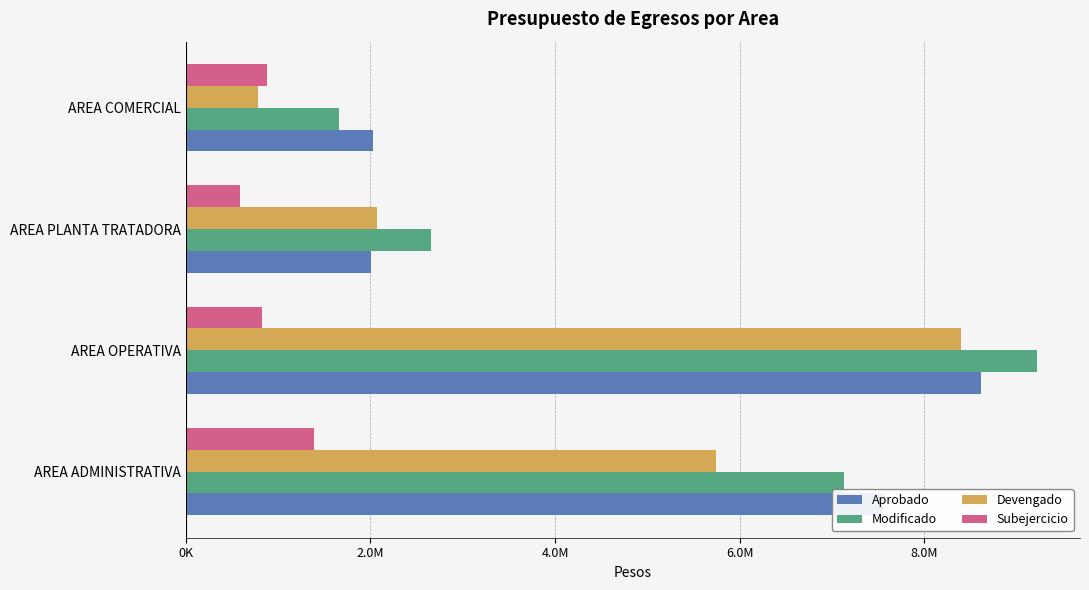

What are all the series names shown in the legend?

Aprobado, Modificado, Devengado, Subejercicio